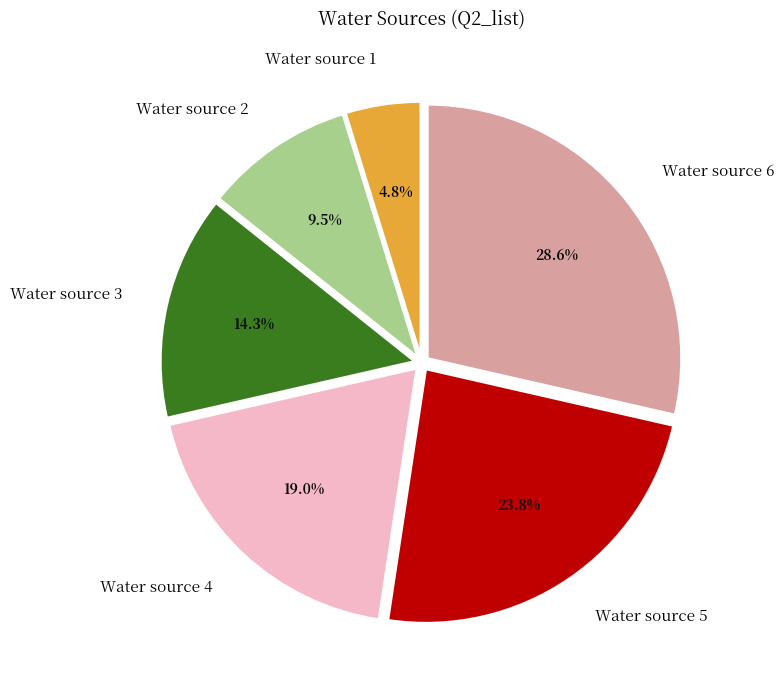

The Water source 4 slice represents 9% of the pie. True or false?

False